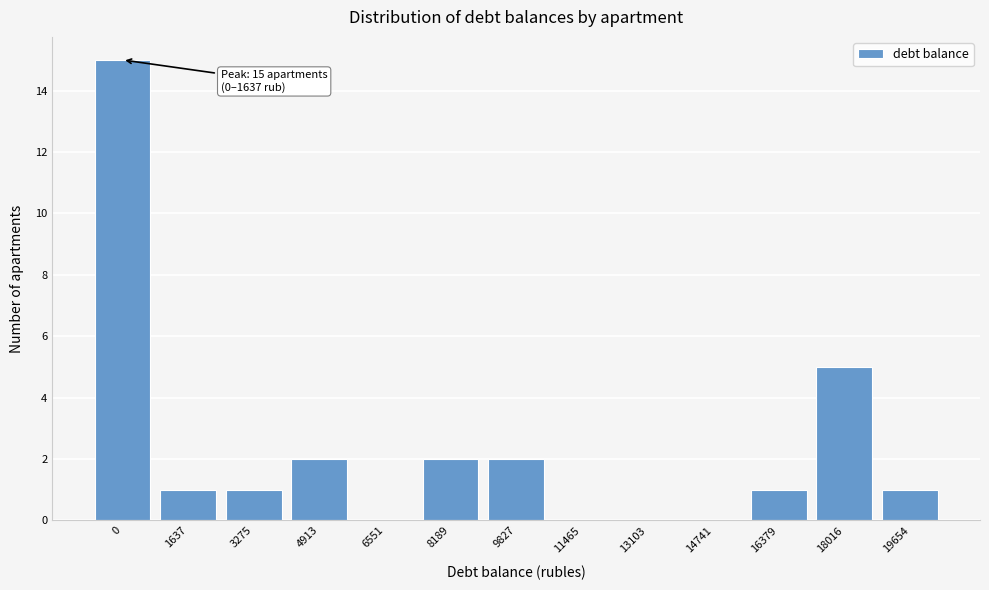

Reading left to right, transcribe all the data shown in this chart.

0=15	1637=1	3275=1	4913=2	6551=0	8189=2	9827=2	11465=0	13103=0	14741=0	16379=1	18016=5	19654=1